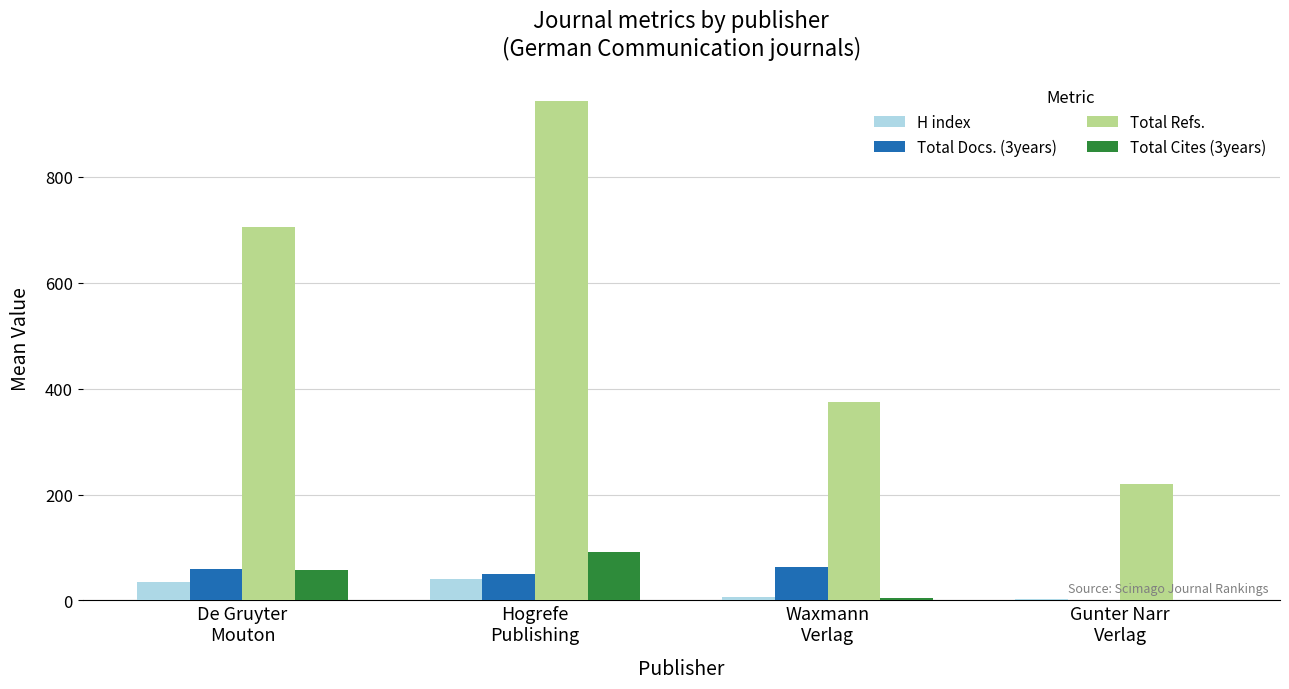

What is the maximum value for H index?

40